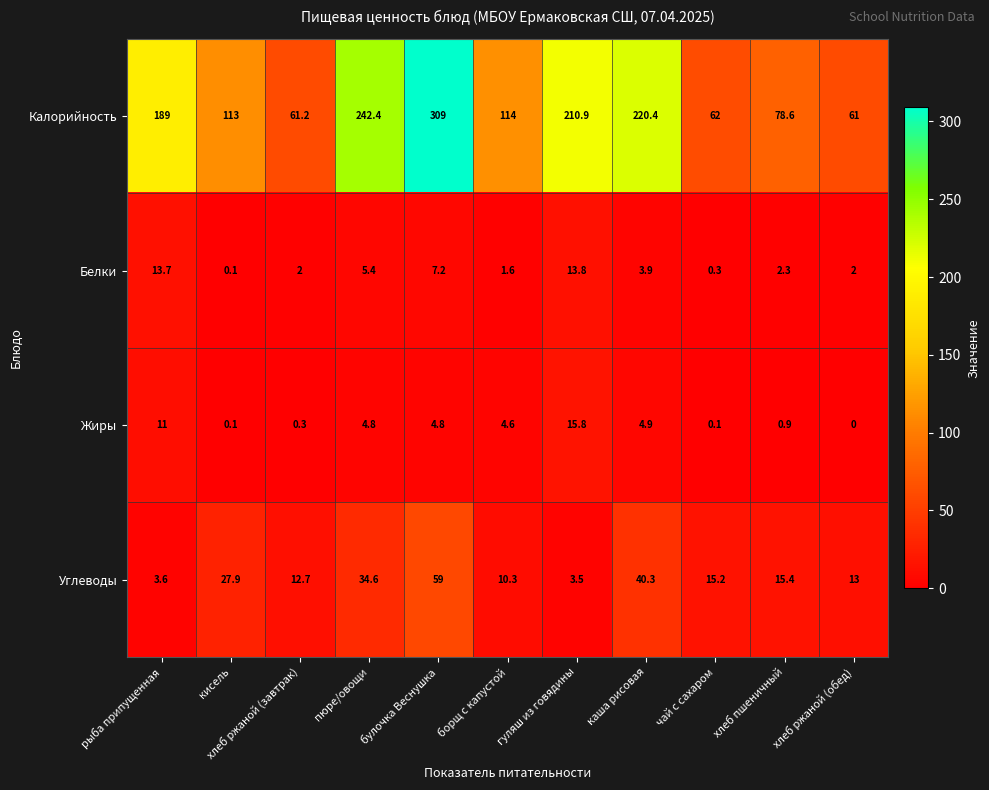

Between кисель and хлеб ржаной (завтрак), which series saw the biggest shift?

Калорийность